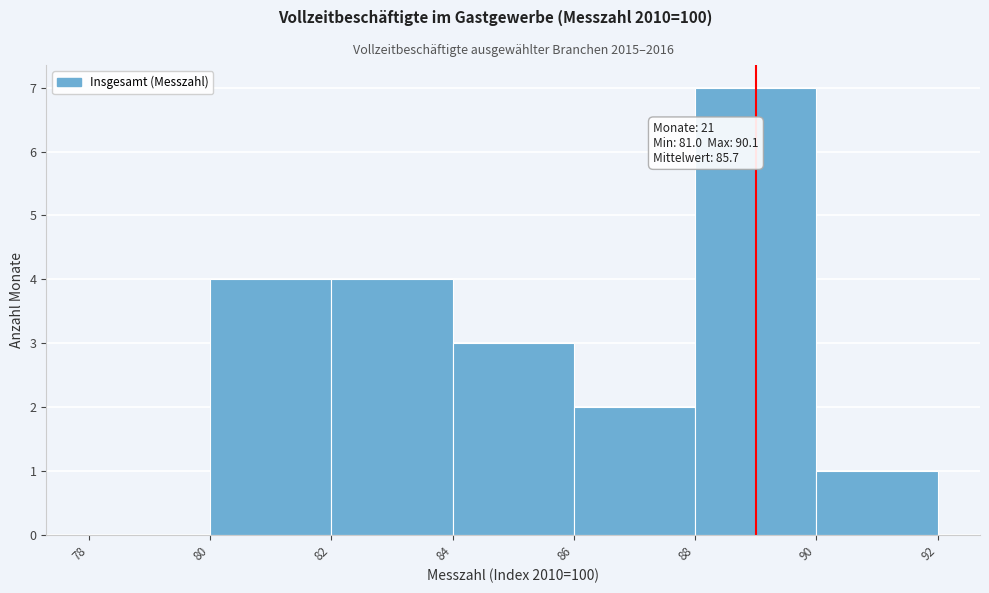

Over which range of the x-axis is the bar tallest?

88 to 90